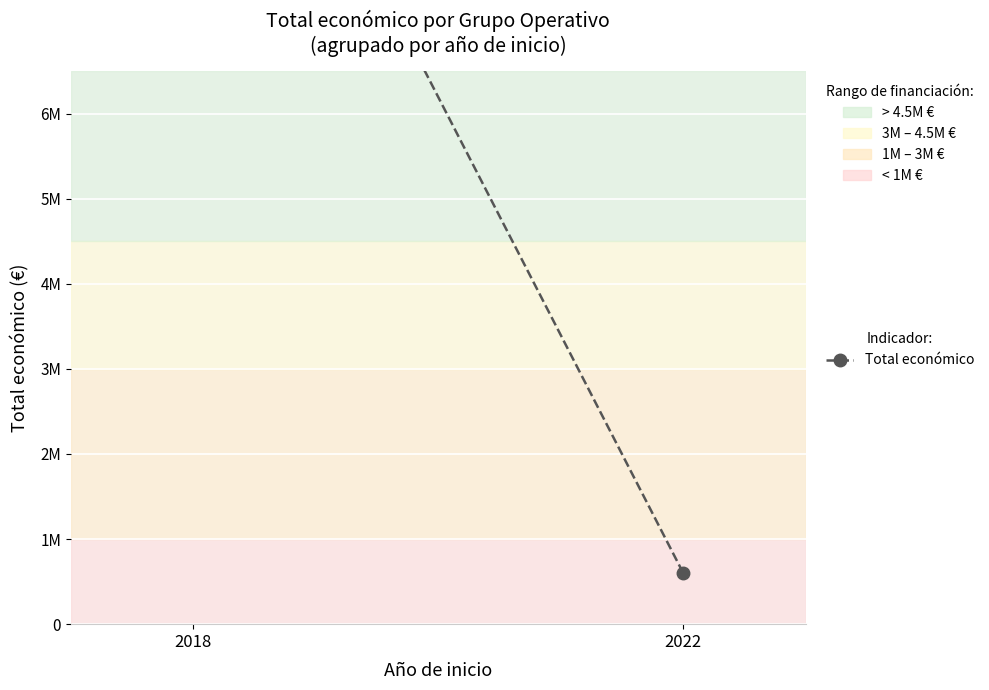

What is the smallest value displayed?

599022